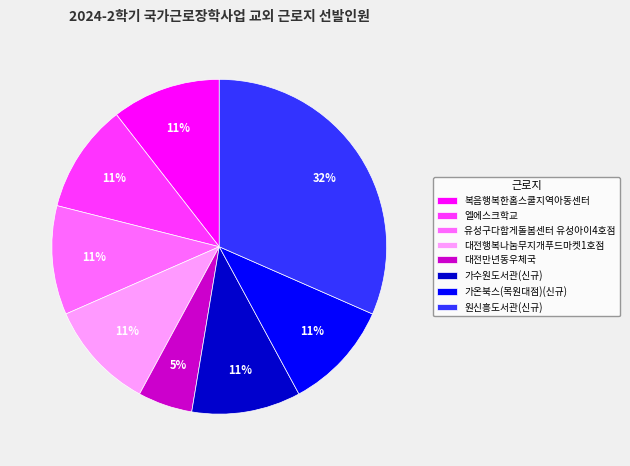

What percentage is the 대전행복나눔무지개푸드마켓1호점 slice, to the nearest percent?

11%